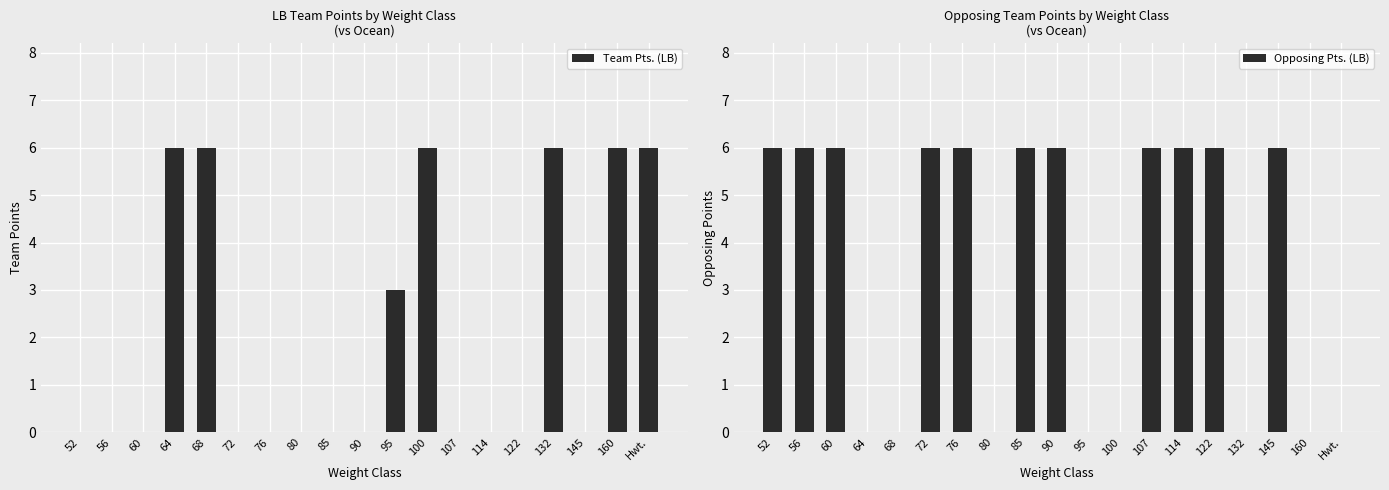

Which series has the widest spread of values?

Team Pts. (LB)